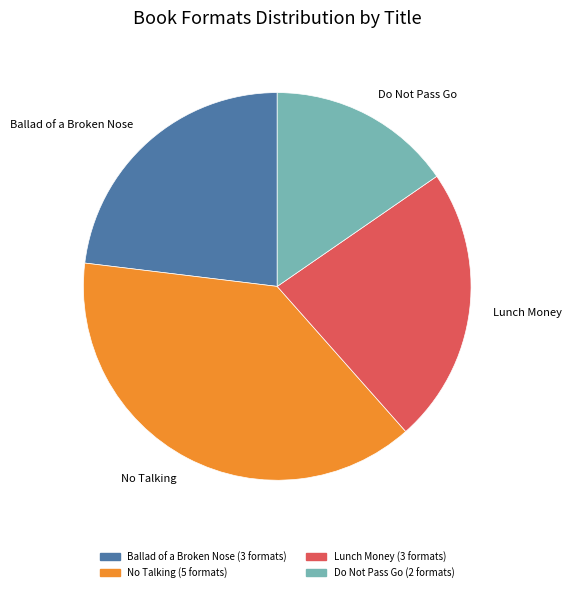

Combined, do Do Not Pass Go and Lunch Money account for over 50%?

No